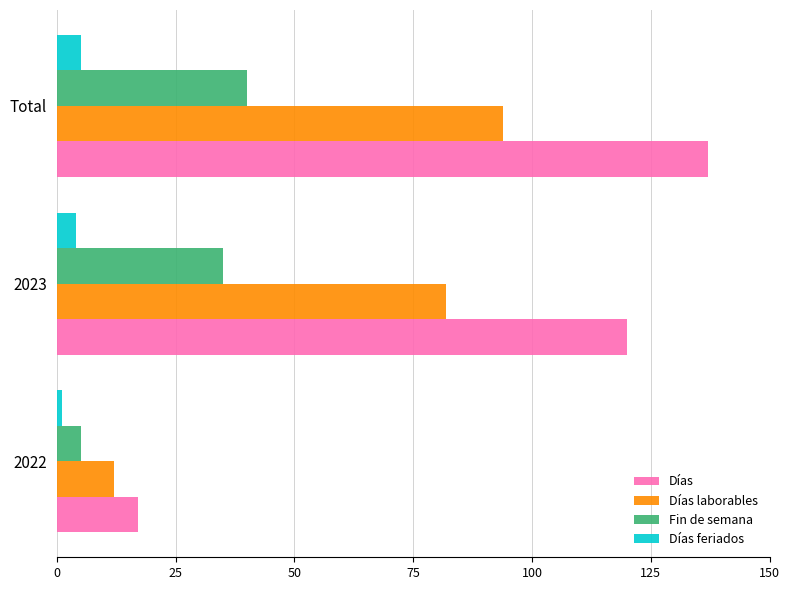

What is the approximate value of Fin de semana at 2023, to the nearest 10?

40